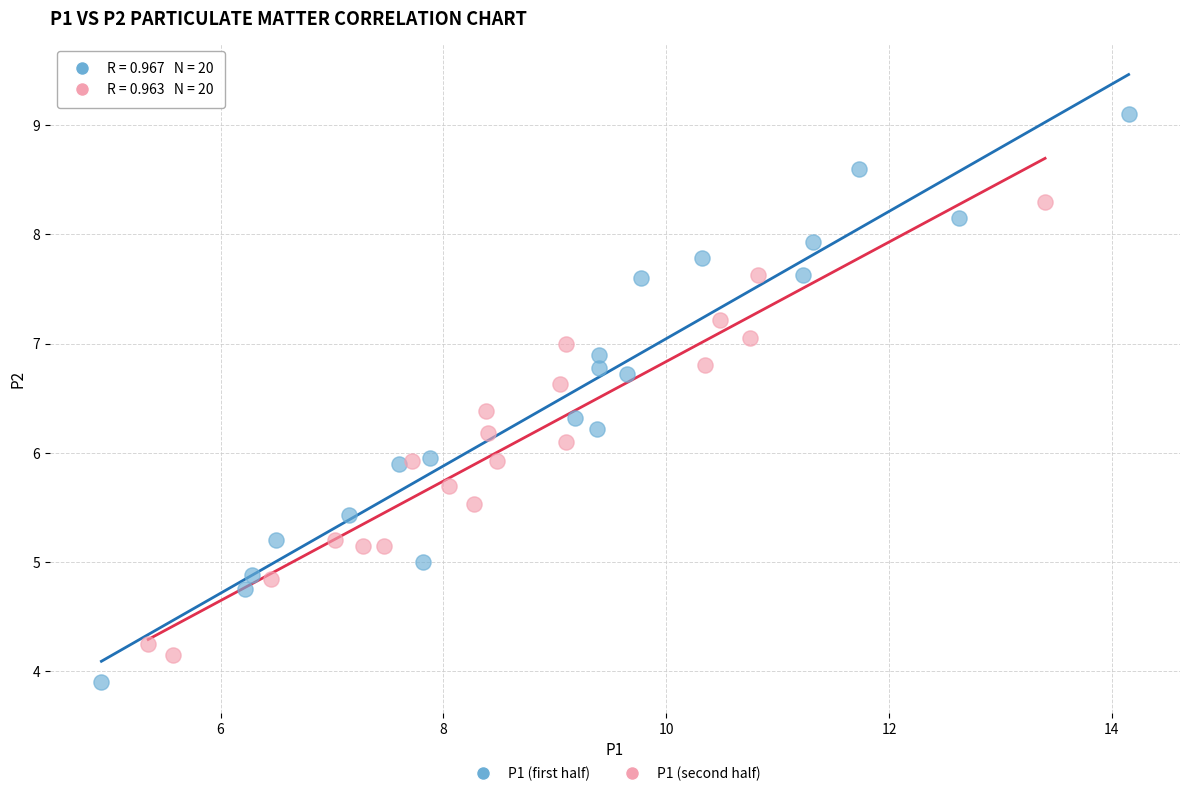

Which series contains the lowest Y value?

P1 (first half)